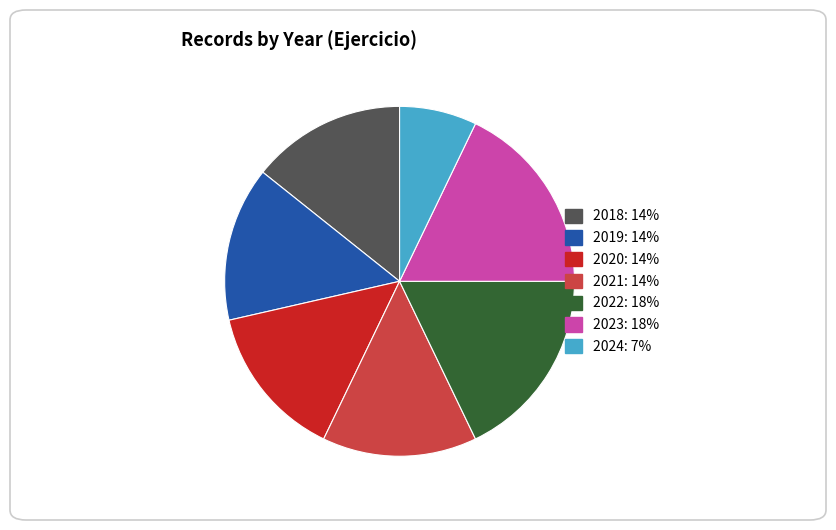

Which category has the smallest portion of the pie?

2024